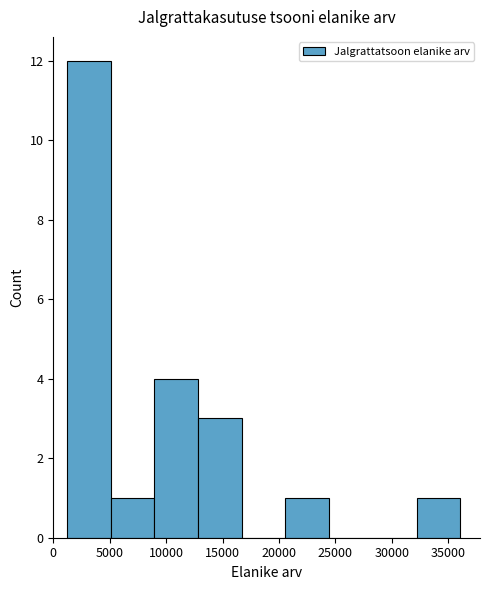

Over which range of the x-axis is the bar tallest?

1000 to 5000